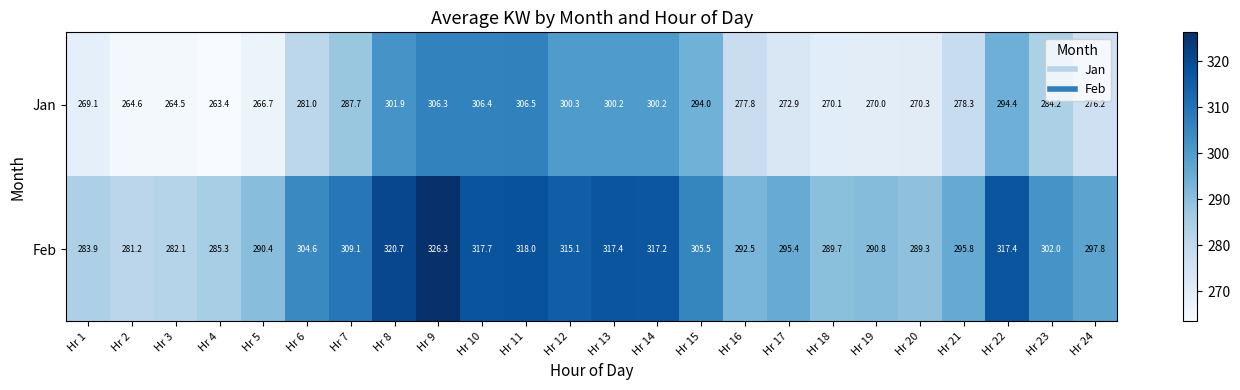

What is the difference between the second highest and minimum values in the Feb series?

39.5